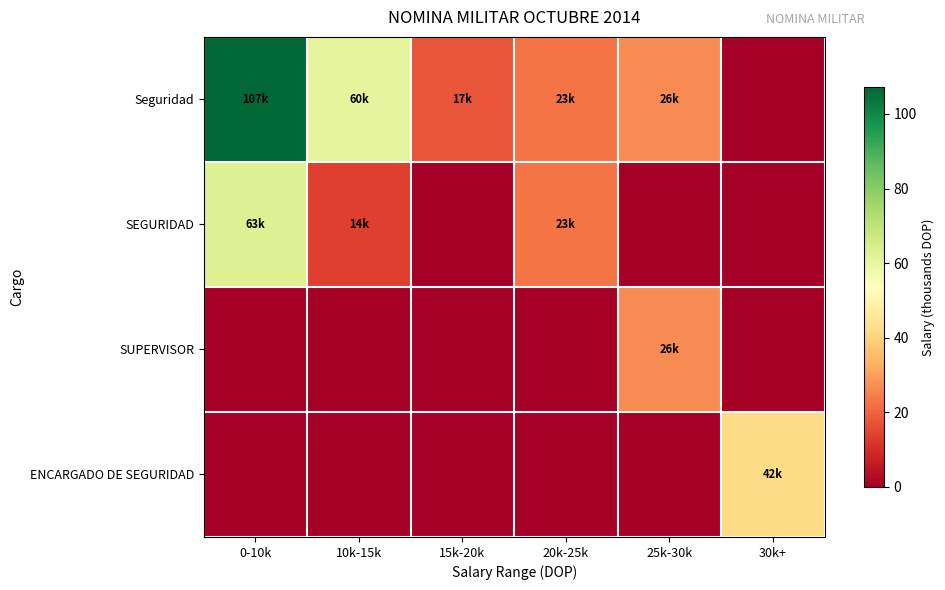

Which series has the widest spread of values?

Seguridad